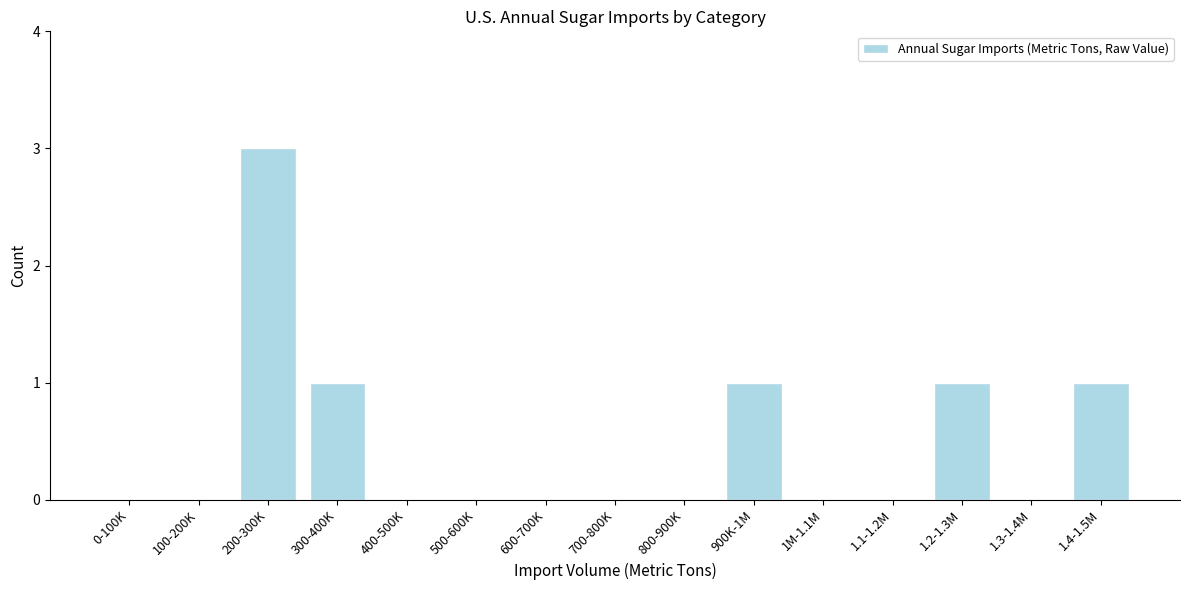

Reading right to left, extract all data points from this chart.

1.4-1.5M=1	1.3-1.4M=0	1.2-1.3M=1	1.1-1.2M=0	1M-1.1M=0	900K-1M=1	800-900K=0	700-800K=0	600-700K=0	500-600K=0	400-500K=0	300-400K=1	200-300K=3	100-200K=0	0-100K=0